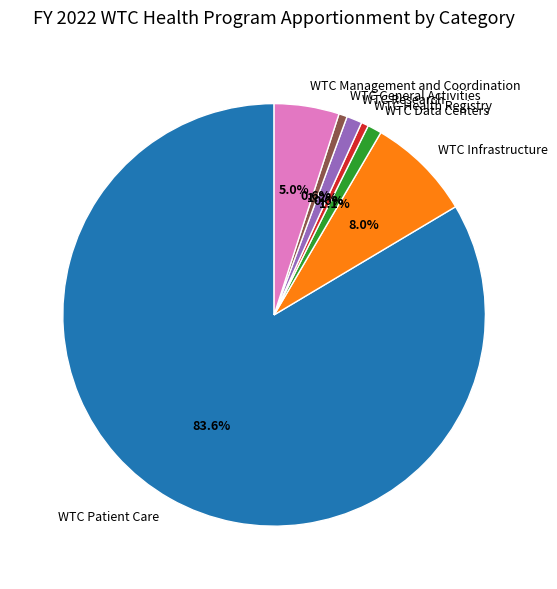

To the nearest percent, what is the average slice percentage?

14%